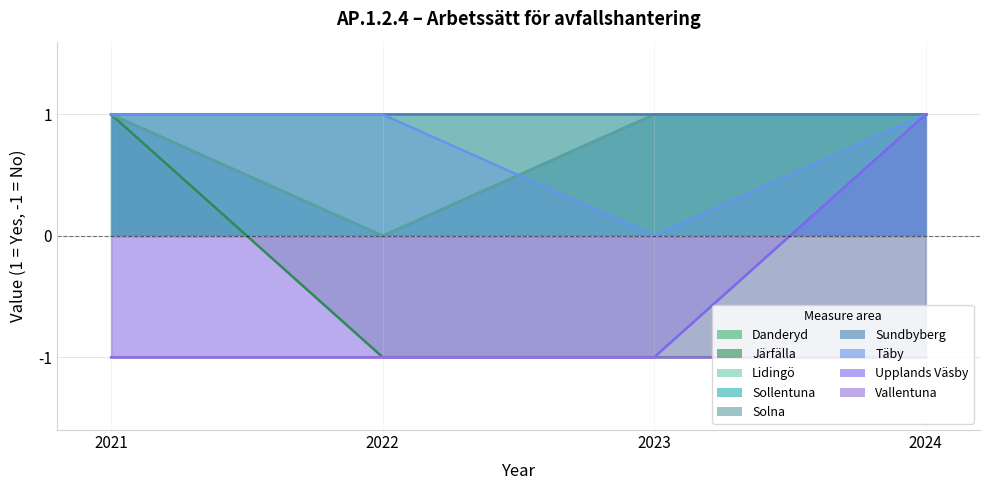

Rank the categories by Solna value from lowest to highest.

2022, 2021, 2023, 2024